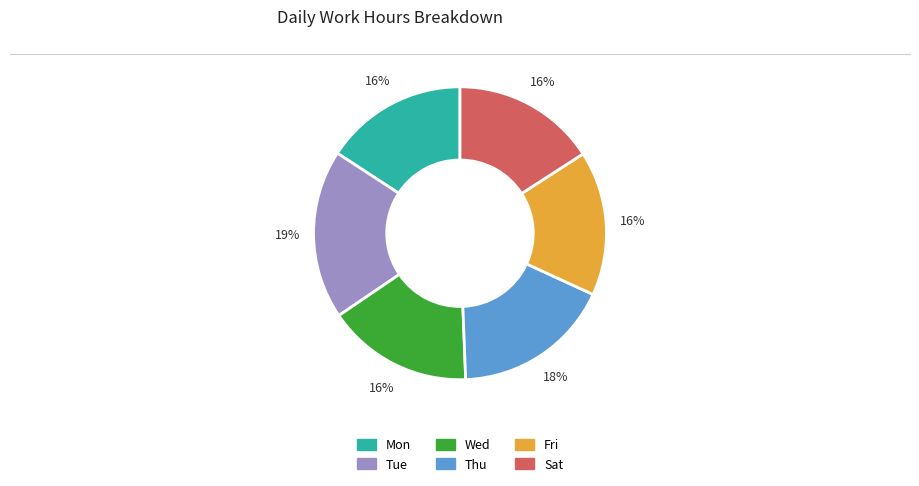

Is there a majority slice in this chart?

No